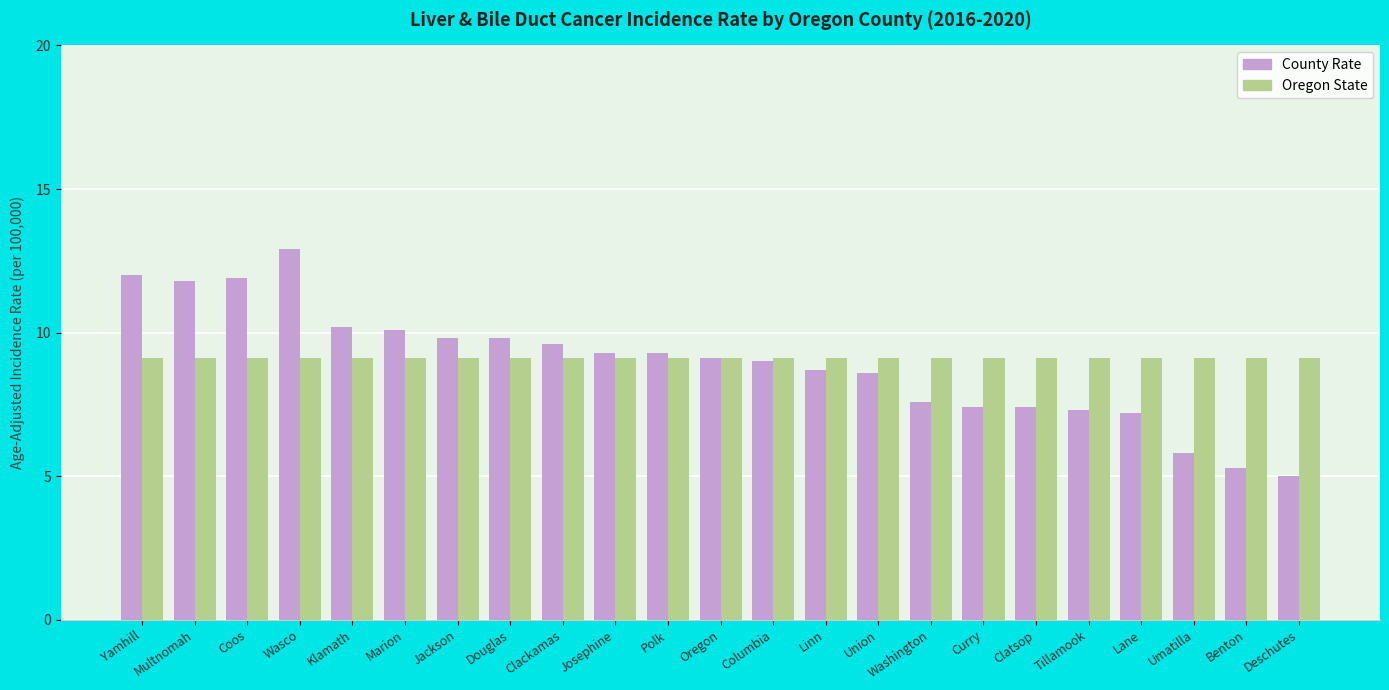

At which category is the sum across all series the highest?

Wasco